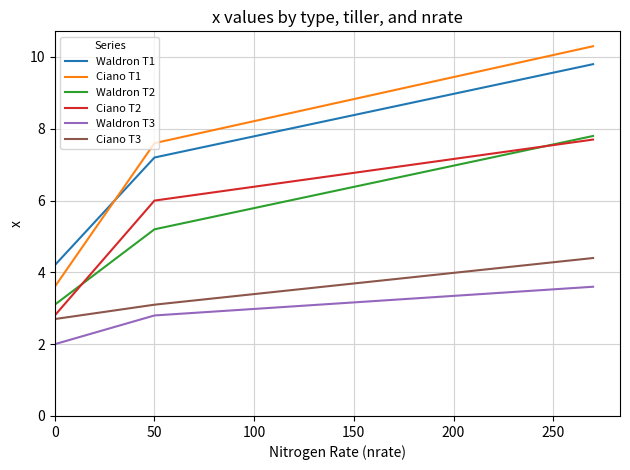

What is the minimum value for Ciano T1?

3.6